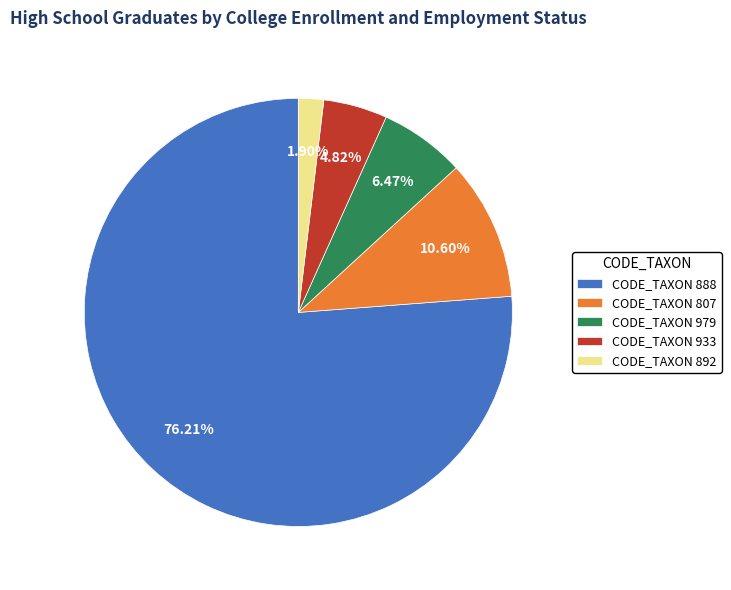

Does any single category account for the majority?

Yes